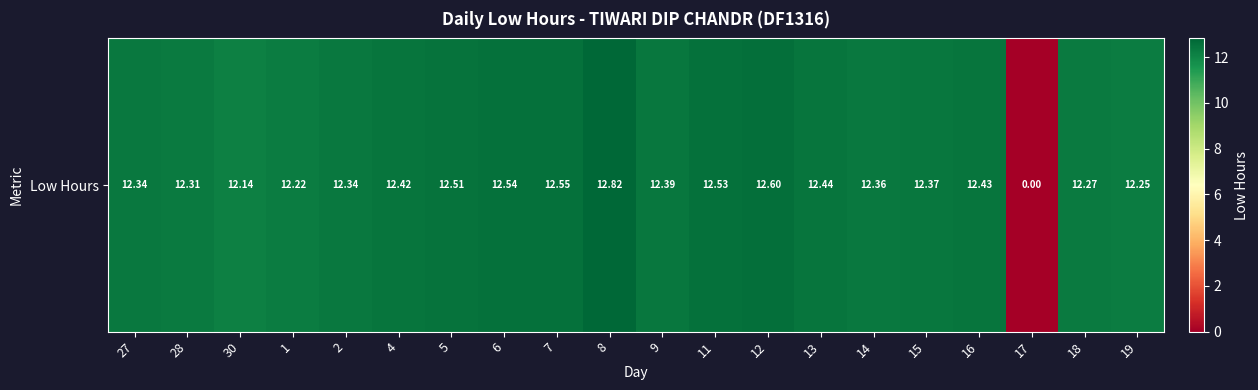

What is the change in value from 7 to 9?

-0.2